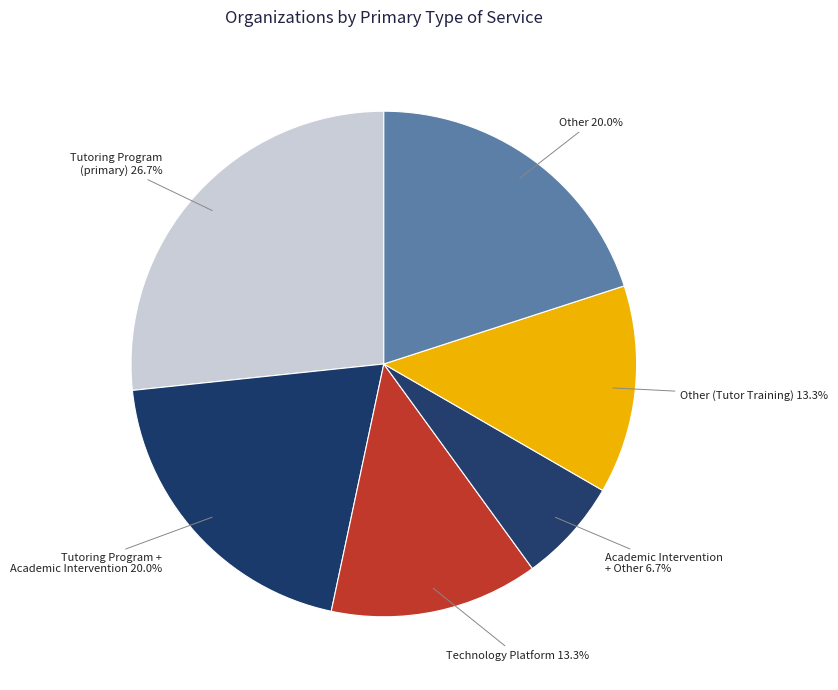

To the nearest percent, what is the difference between the largest and smallest slice percentages?

20%